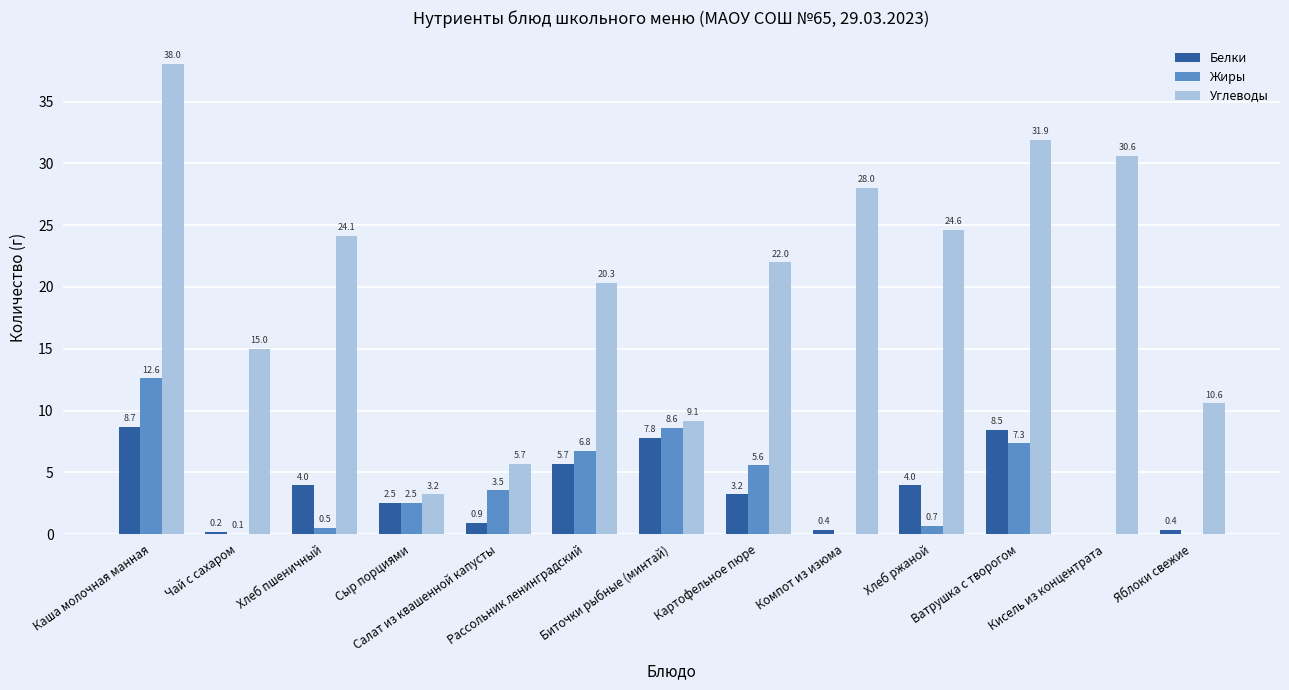

Which category has the highest value in the Углеводы series?

Каша молочная манная